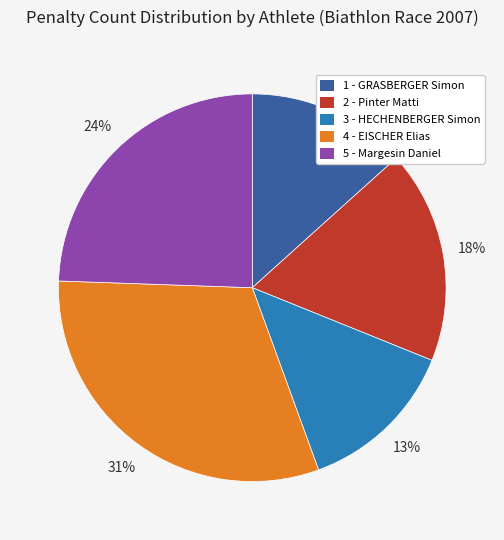

Is the sum of 5 - Margesin Daniel and 1 - GRASBERGER Simon greater than half?

No